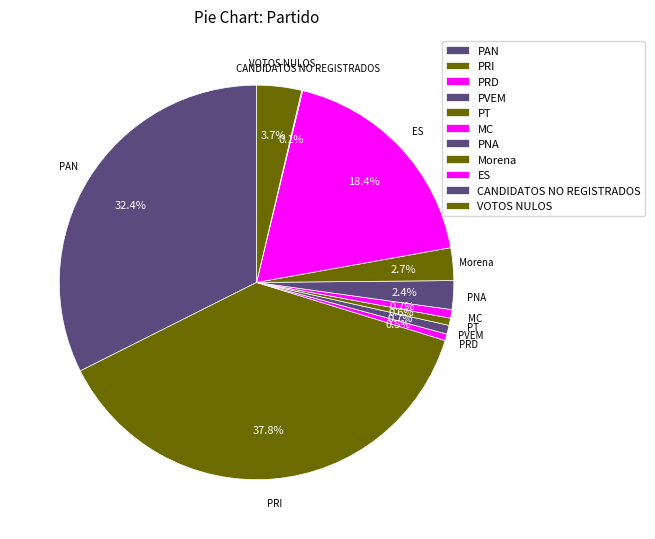

Which slice is the smallest?

CANDIDATOS NO REGISTRADOS